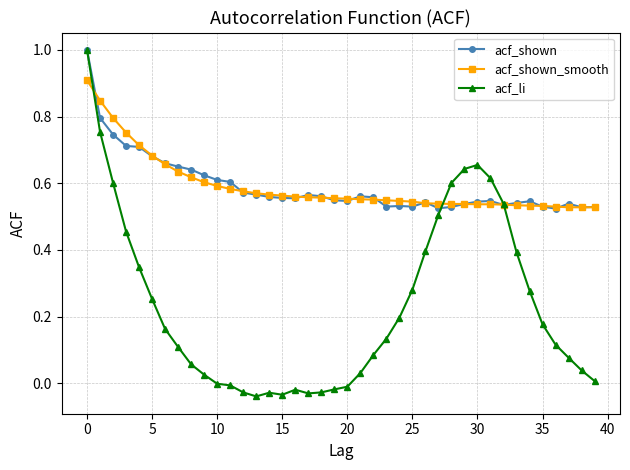

Which series has the largest range (max minus min)?

acf_li